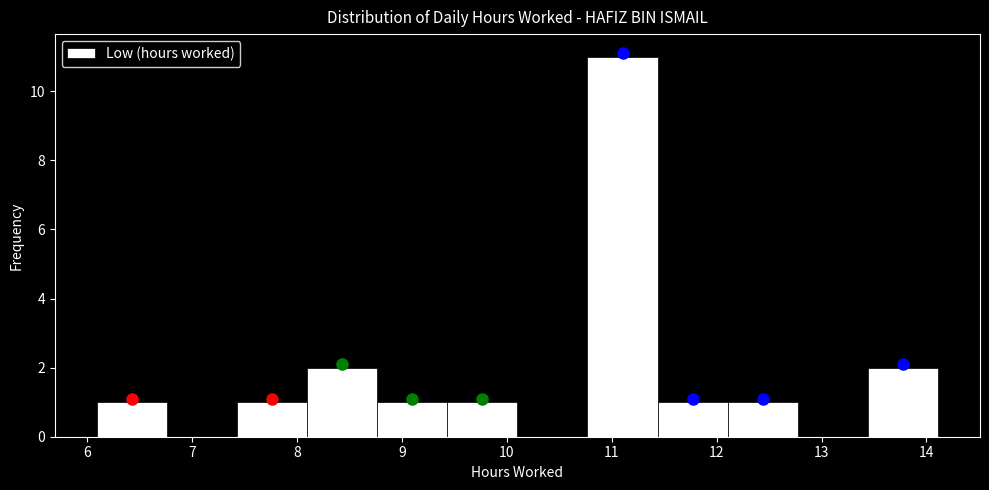

Over which range of the x-axis is the bar tallest?

10.8 to 11.4